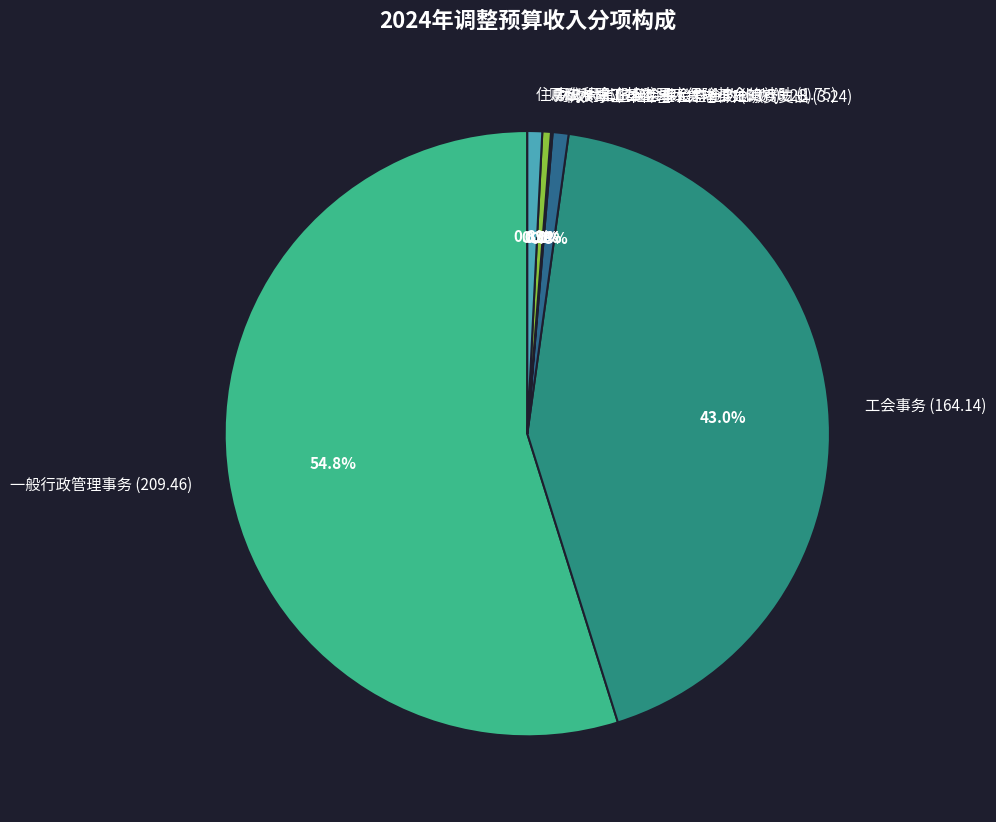

Does 机关事业单位基本养老保险缴费支出 (3.24) account for over 50% of the chart?

No